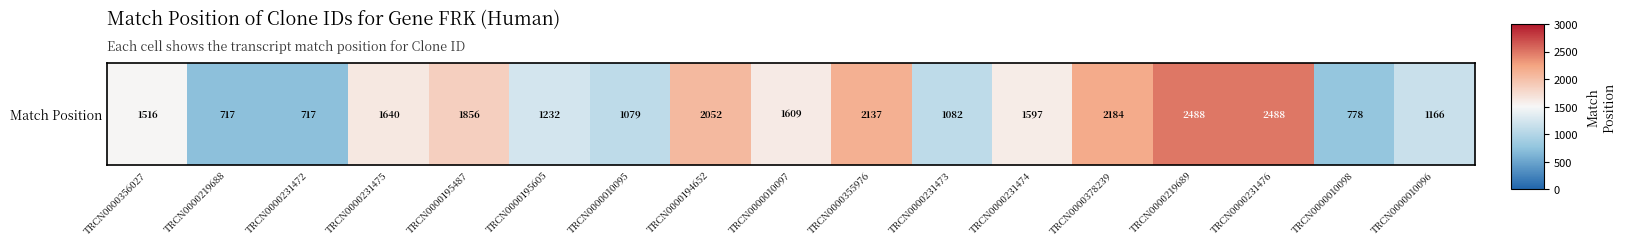

Read the value at TRCN0000010096, to the nearest 50.

1150